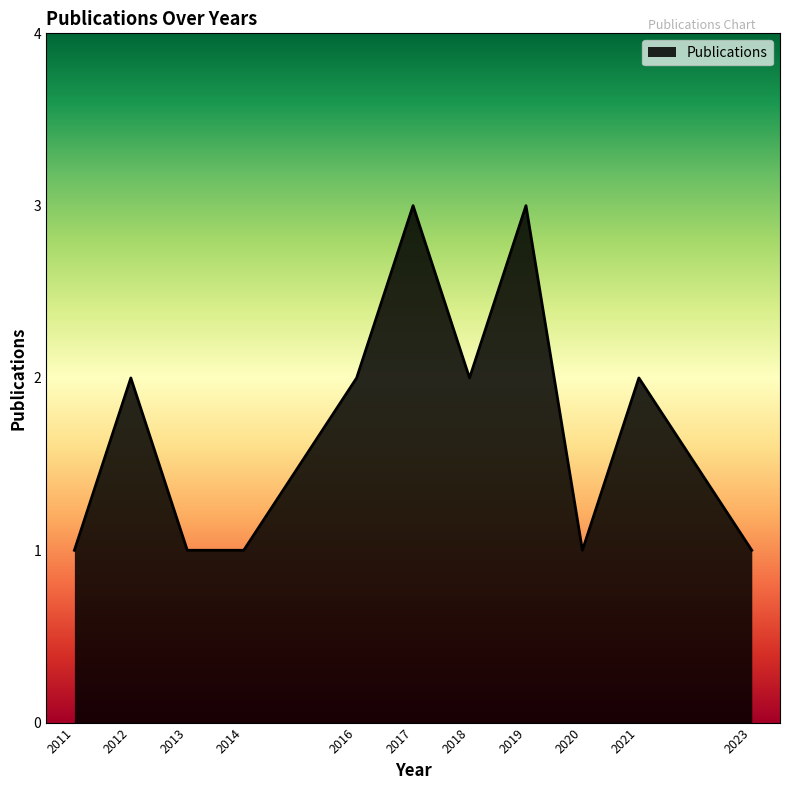

What is the maximum value shown in the chart?

3